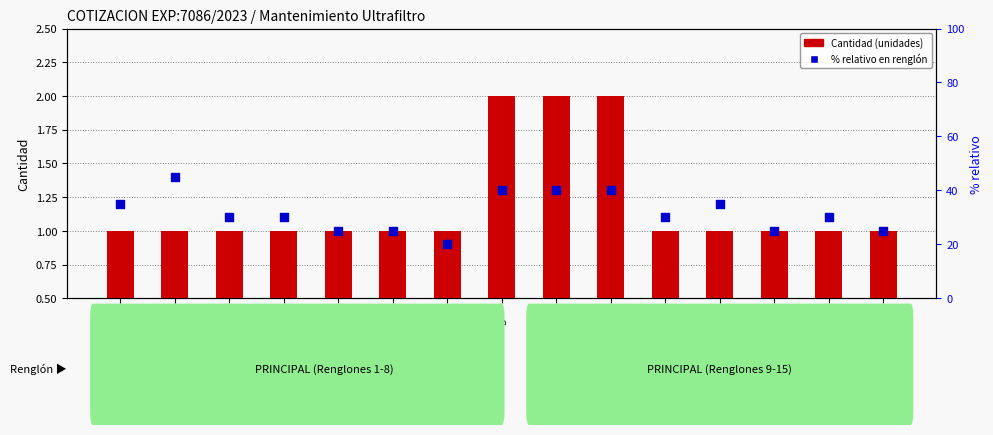

What are all the series names shown in the legend?

Cantidad (unidades), % relativo en renglón